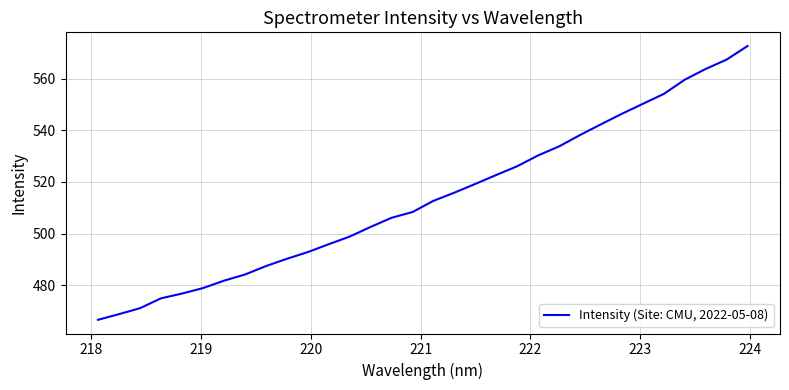

How many lines are shown in the chart?

1